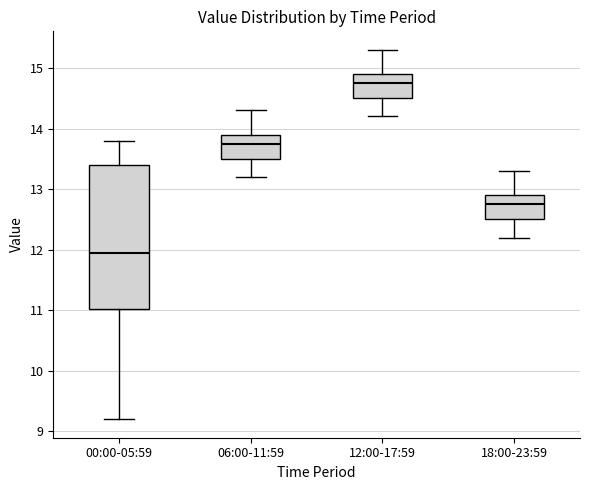

Reading left to right, transcribe this box plot: for each box, give where its median line is, the range the box spans, and where its two whiskers end, as read against the y-axis. The values are not printed on the chart, so give them approximately, as read against the axis.

00:00-05:59: median 12.0, box 11.0 to 13.4, whiskers 9.2 to 13.8
06:00-11:59: median 13.8, box 13.5 to 13.9, whiskers 13.2 to 14.3
12:00-17:59: median 14.8, box 14.5 to 14.9, whiskers 14.2 to 15.3
18:00-23:59: median 12.8, box 12.5 to 12.9, whiskers 12.2 to 13.3